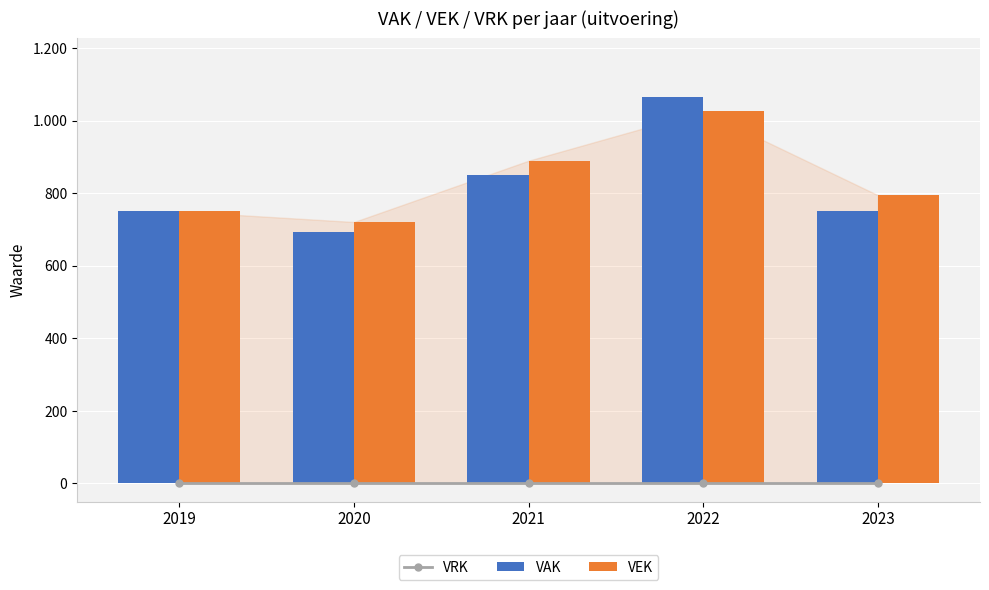

What is the lowest value of the VAK series?

694